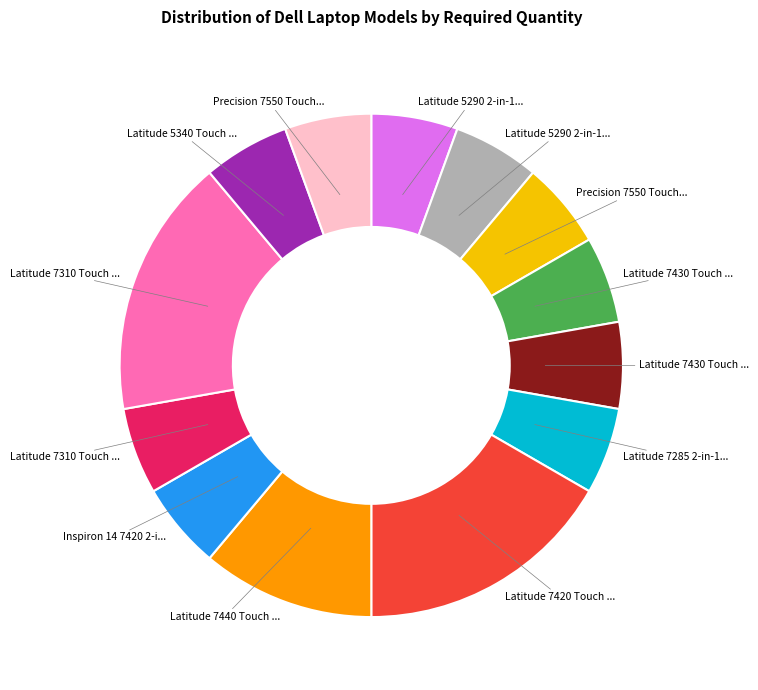

Is there any slice that represents more than half of the pie?

No